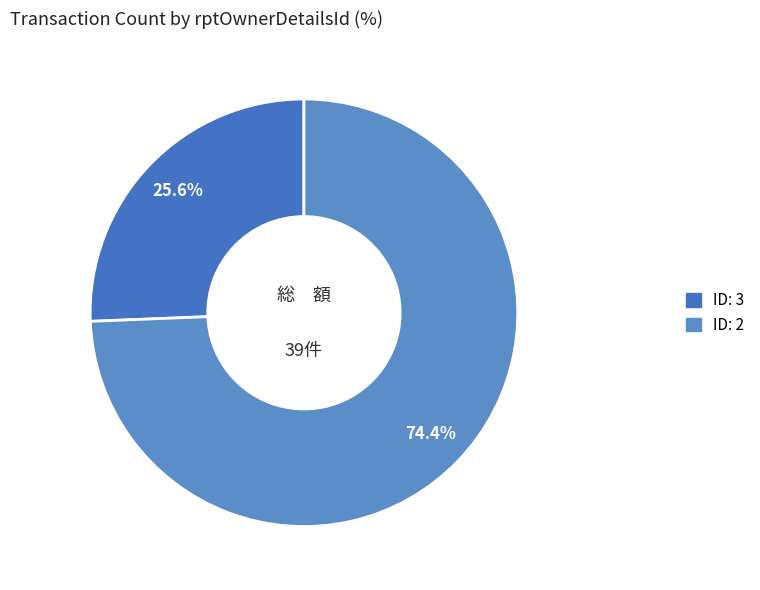

How many slices are in this pie chart?

2